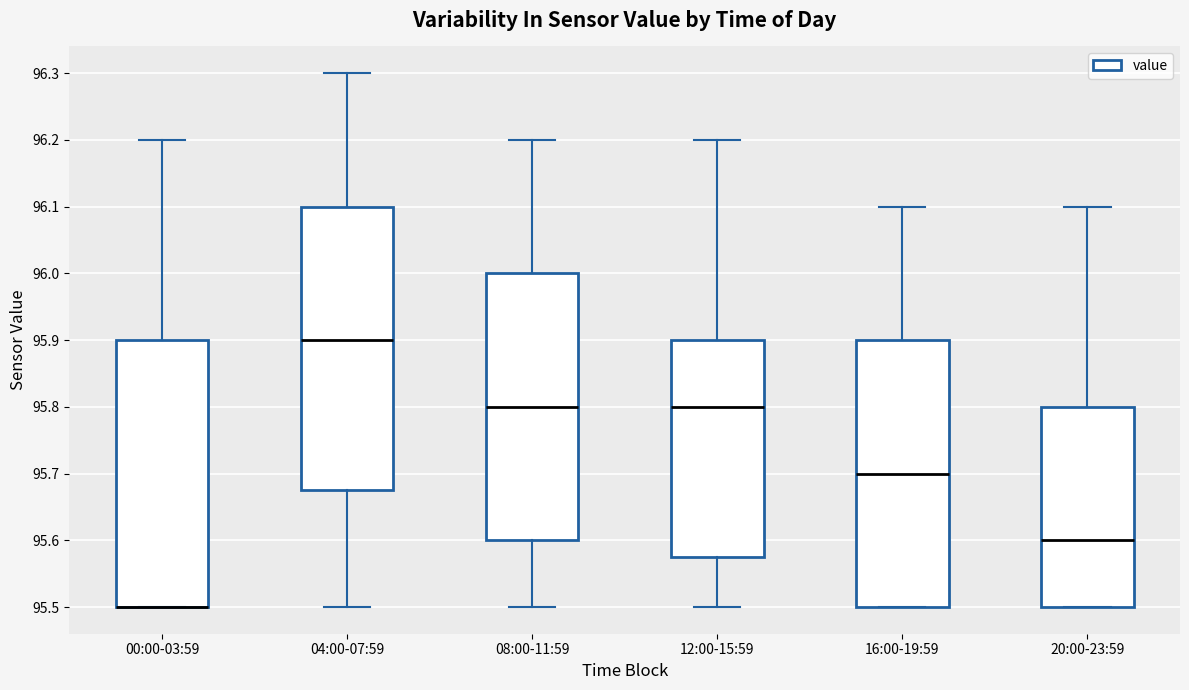

Reading left to right, read every box against the y-axis: the position of its median line, the range the box covers, and the ends of its whiskers. The values are not printed on the chart, so give them approximately, as read against the axis.

00:00-03:59: median 95.50 (drawn on the box's lower edge), box 95.50 to 95.90, whiskers 95.50 to 96.20
04:00-07:59: median 95.90, box 95.68 to 96.10, whiskers 95.50 to 96.30
08:00-11:59: median 95.80, box 95.60 to 96.00, whiskers 95.50 to 96.20
12:00-15:59: median 95.80, box 95.58 to 95.90, whiskers 95.50 to 96.20
16:00-19:59: median 95.70, box 95.50 to 95.90, whiskers 95.50 to 96.10
20:00-23:59: median 95.60, box 95.50 to 95.80, whiskers 95.50 to 96.10